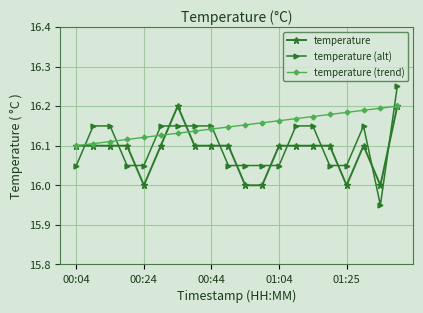

Rank the series by their average value, from lowest to highest.

temperature, temperature (alt), temperature (trend)